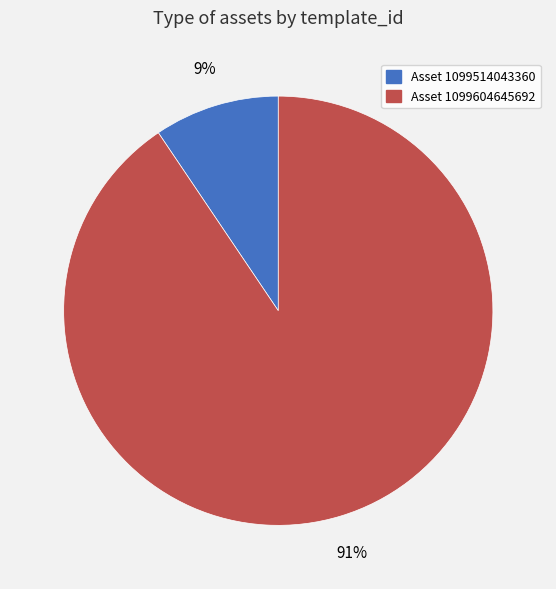

Is there any slice that represents more than half of the pie?

Yes